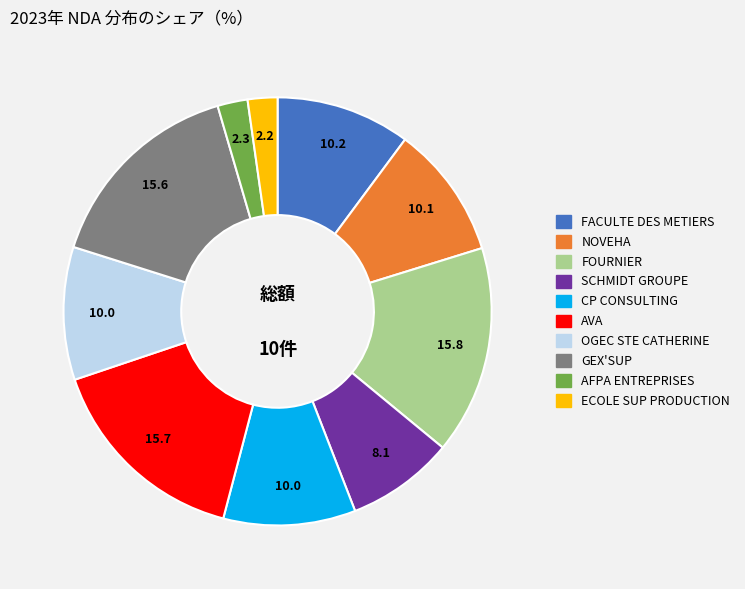

Do FOURNIER and GEX'SUP together represent more than half of the pie?

No